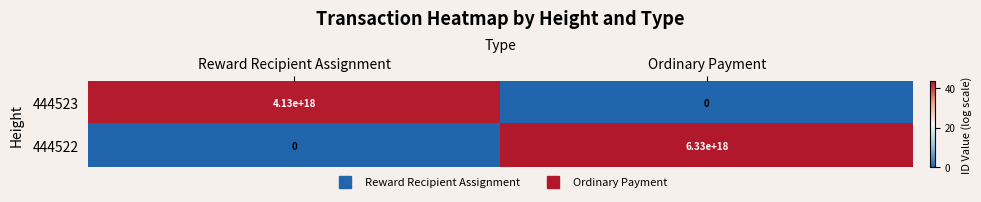

List the series in order of their overall mean, lowest first.

444523, 444522